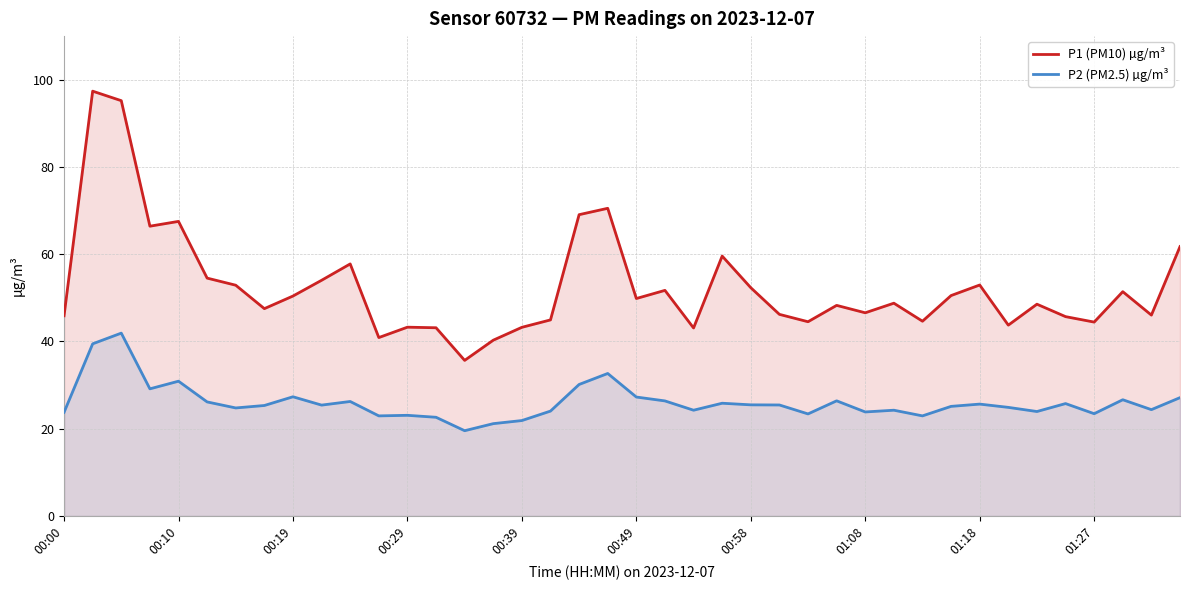

The P2 (PM2.5) µg/m³ series shows 31.5 at 01:27. True or false?

False